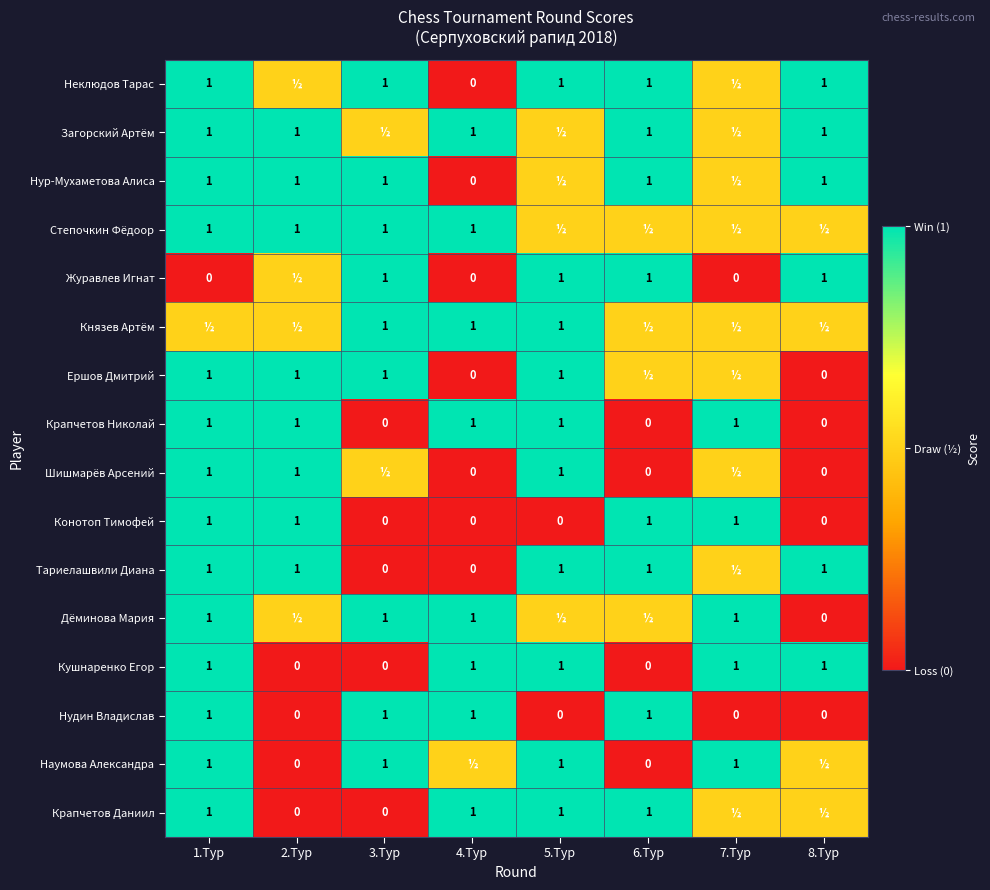

How many values in the Нудин Владислав series are below 1?

4